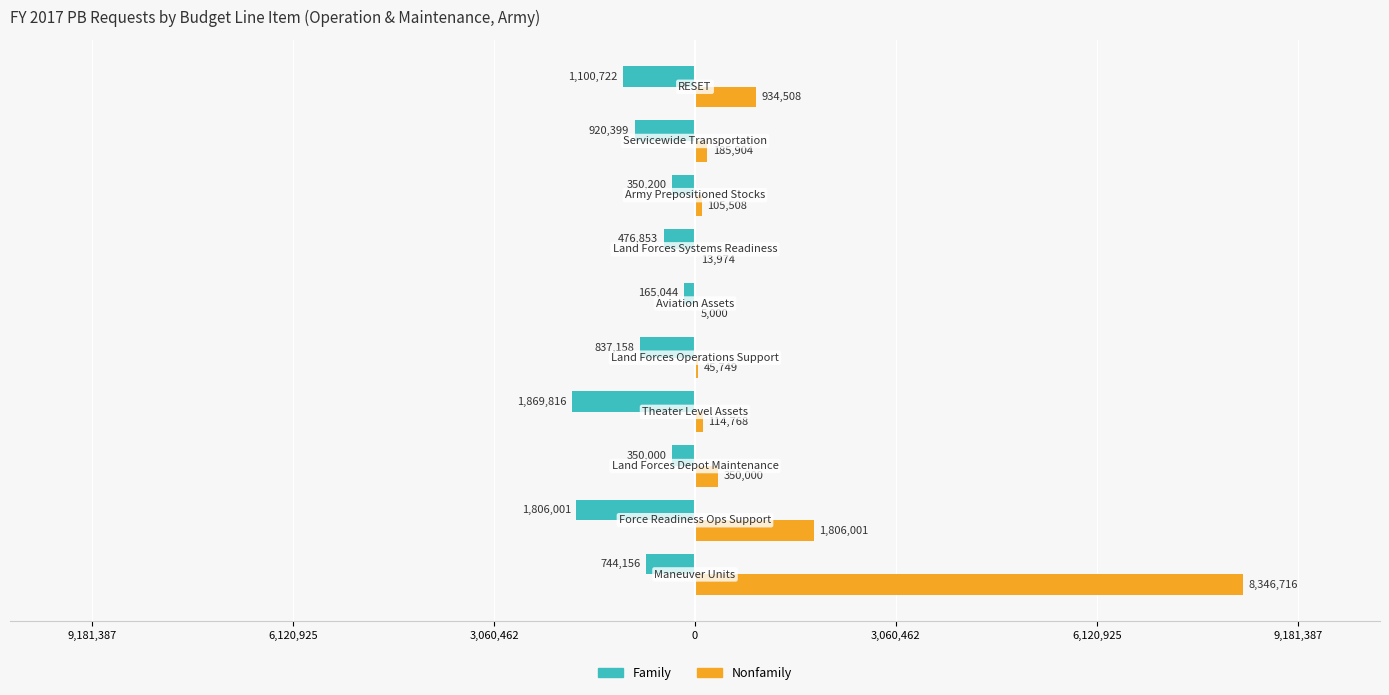

What is the greatest value displayed?

8346716